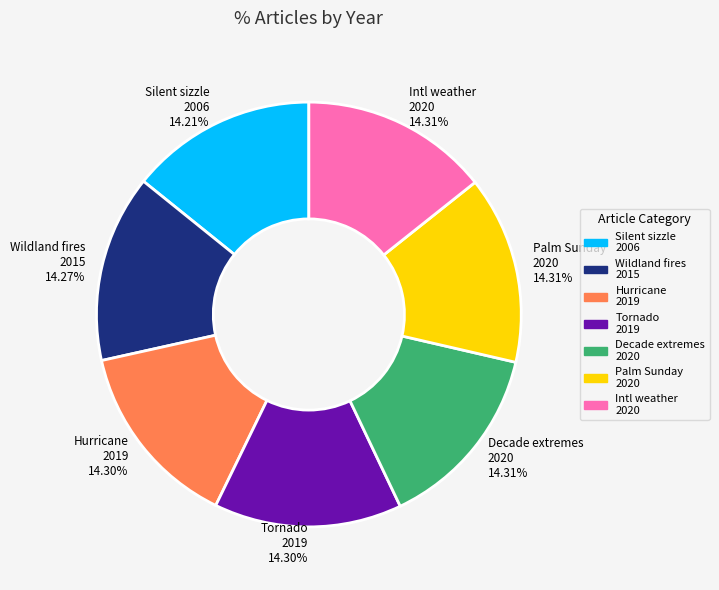

Is the sum of Decade extremes 2020 and Silent sizzle 2006 greater than half?

No